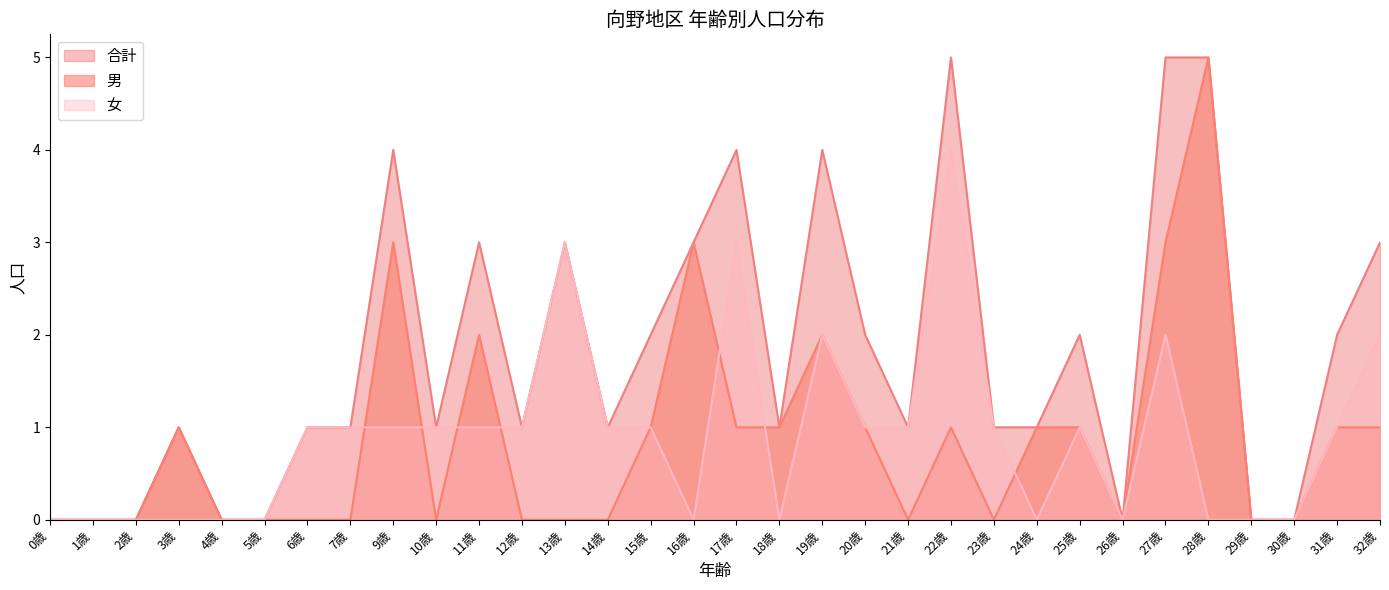

What is the difference between the 男 values at 12歳 and 19歳?

2